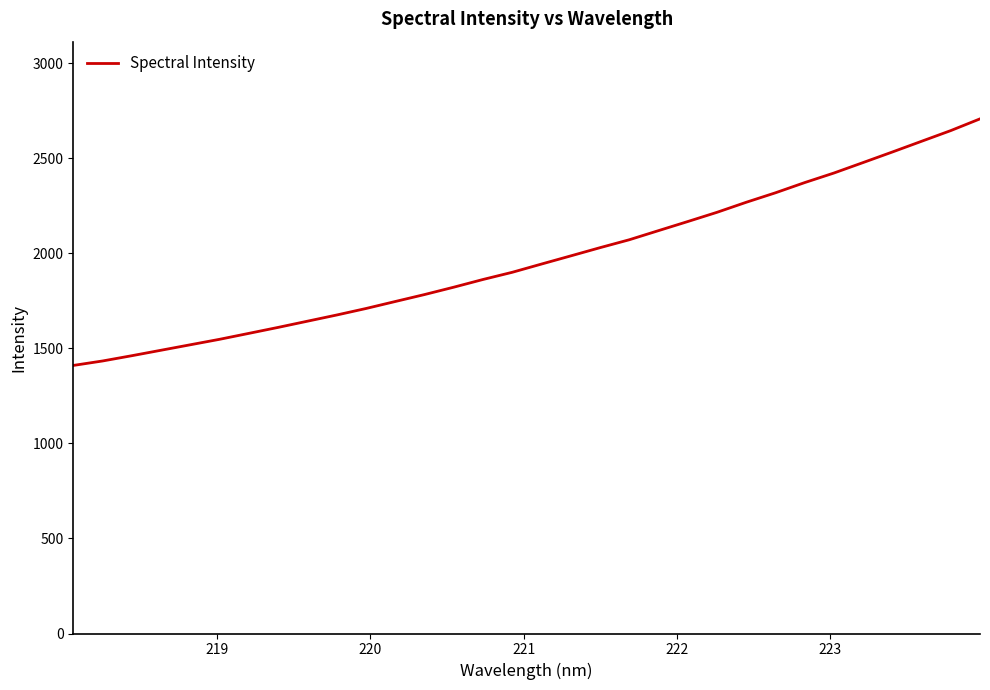

What is the smallest value displayed?

1409.8